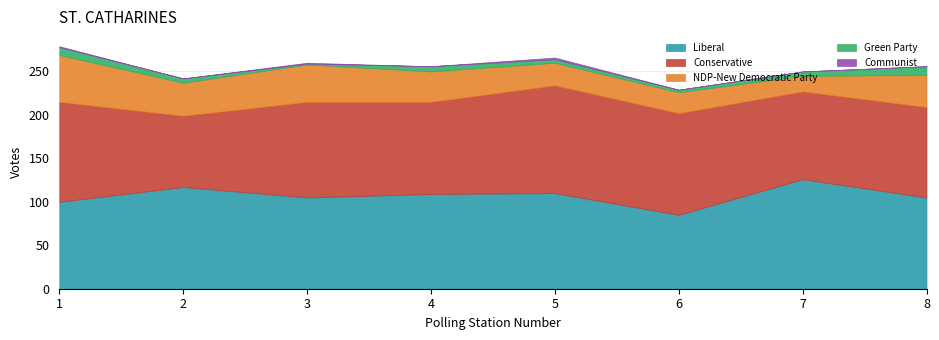

How many interior local peaks does the Communist series have?

2